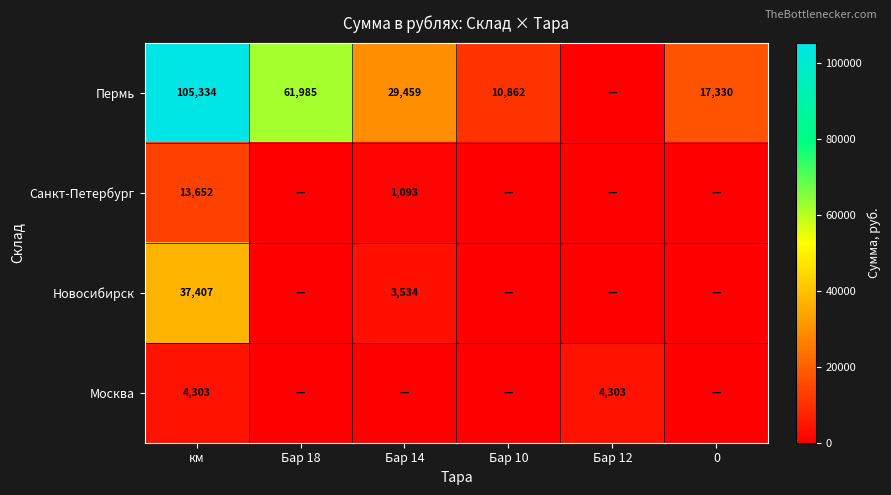

What is the total value across all series at км?

160696